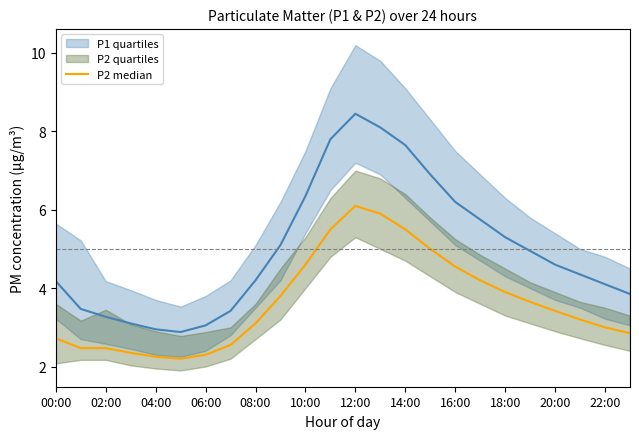

Which has a higher value, 10:00 or 12?

12